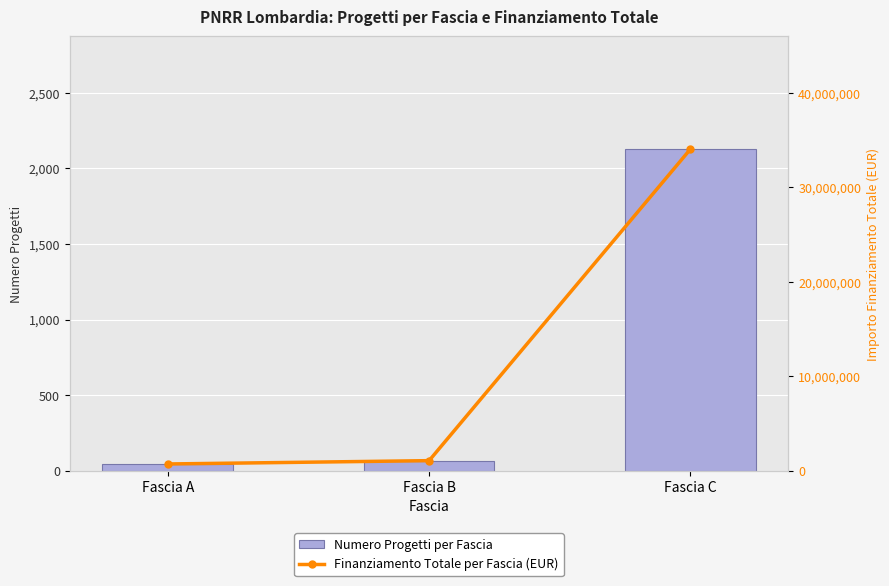

What is the maximum value shown in the chart?

34048000